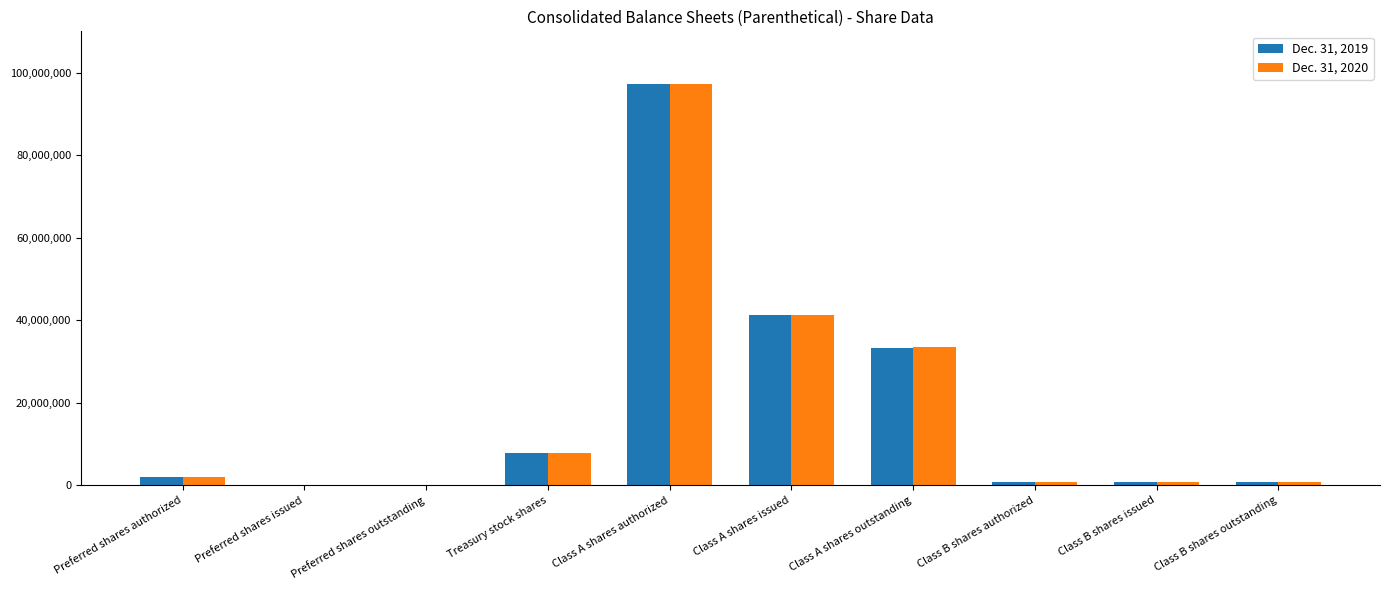

What are all the series names shown in the legend?

Dec. 31, 2019, Dec. 31, 2020